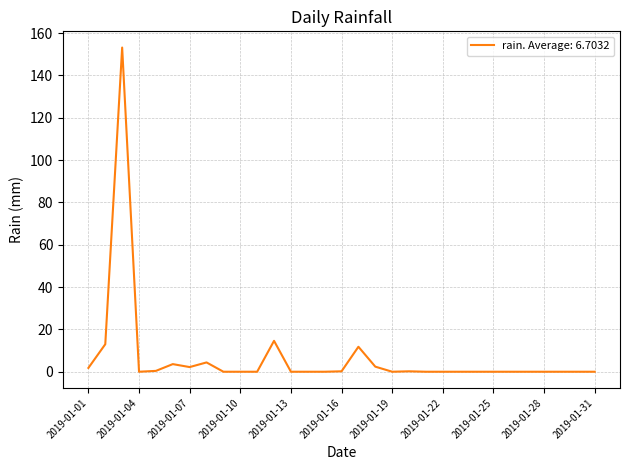

What is the maximum value shown in the chart?

153.2